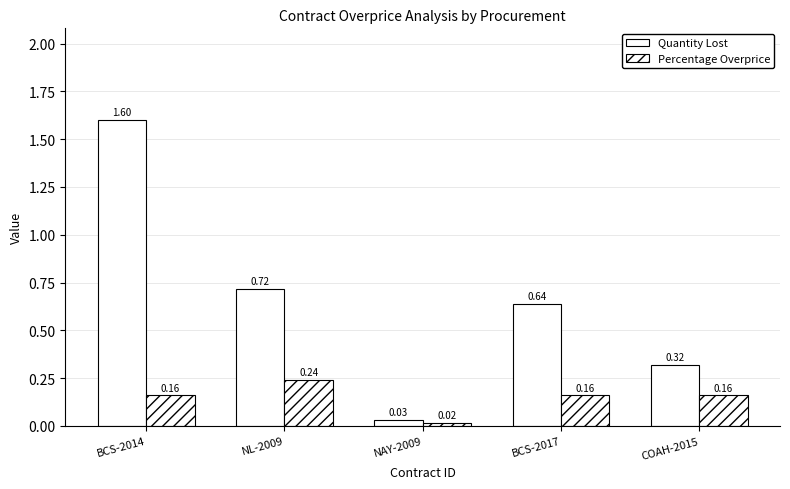

The value of Percentage Overprice at NL-2009 is 0.2. True or false?

True